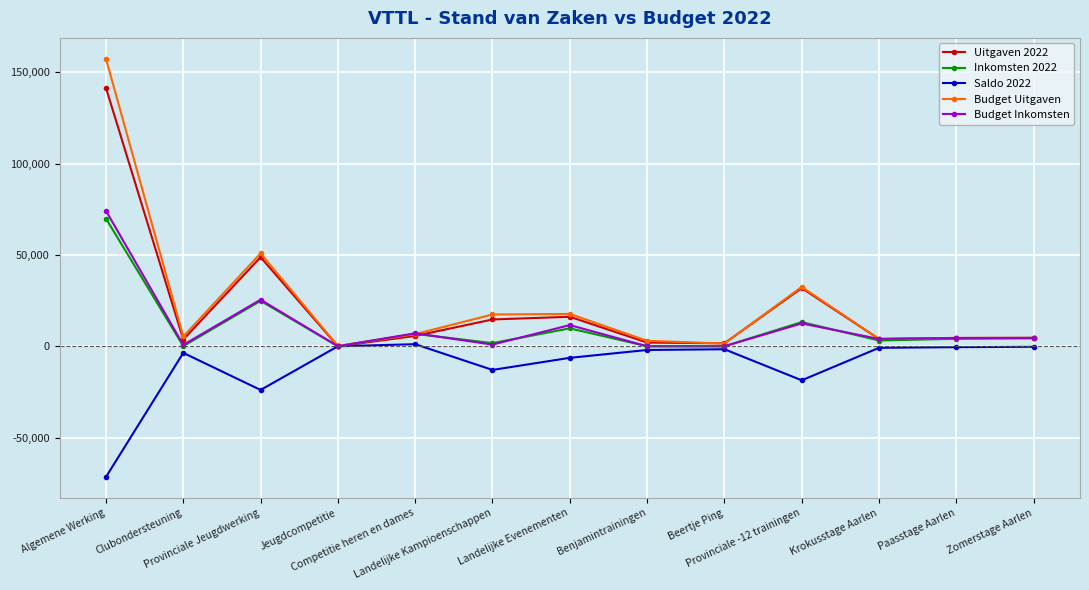

Which series has the widest spread of values?

Budget Uitgaven